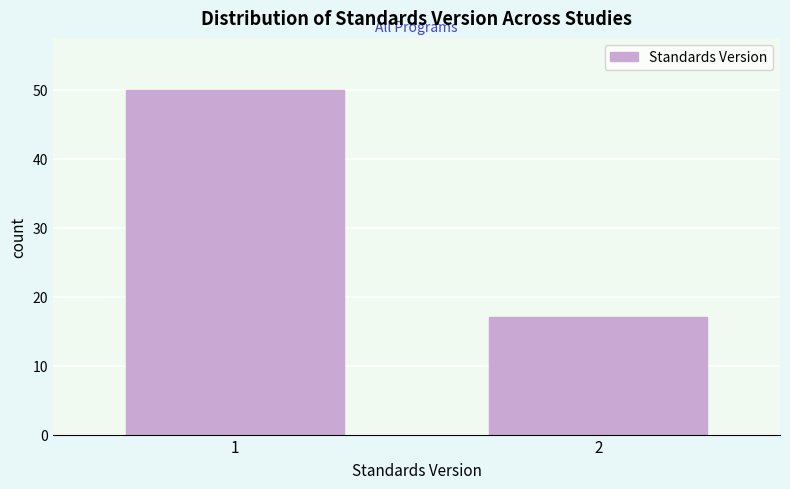

Reading left to right, extract all data points from this chart.

1=50	2=17